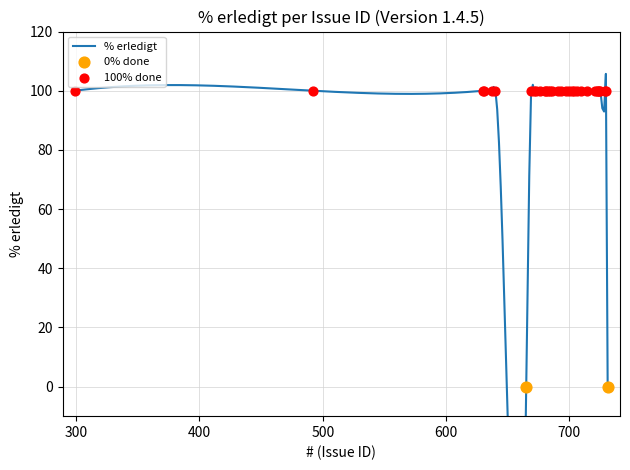

Approximately how many times larger is the value at 299 compared to 631?

1.0